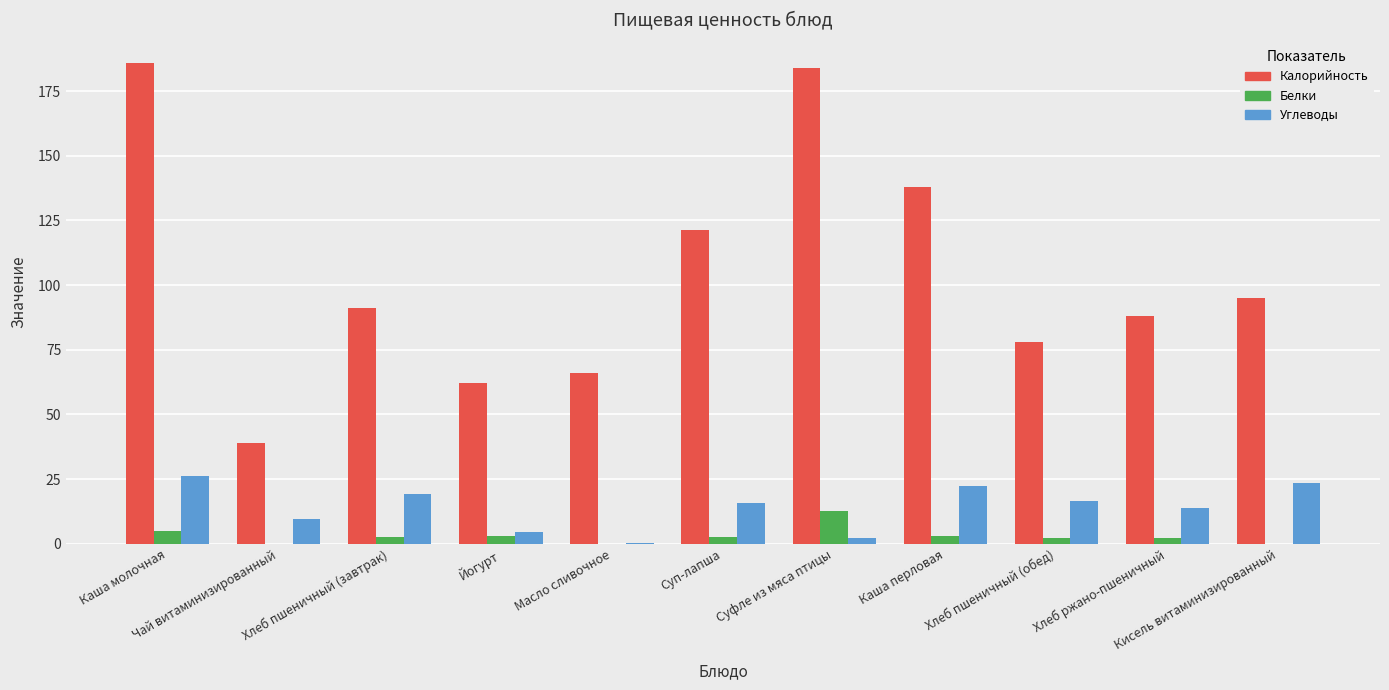

What is the sum of all Углеводы values?

154.1